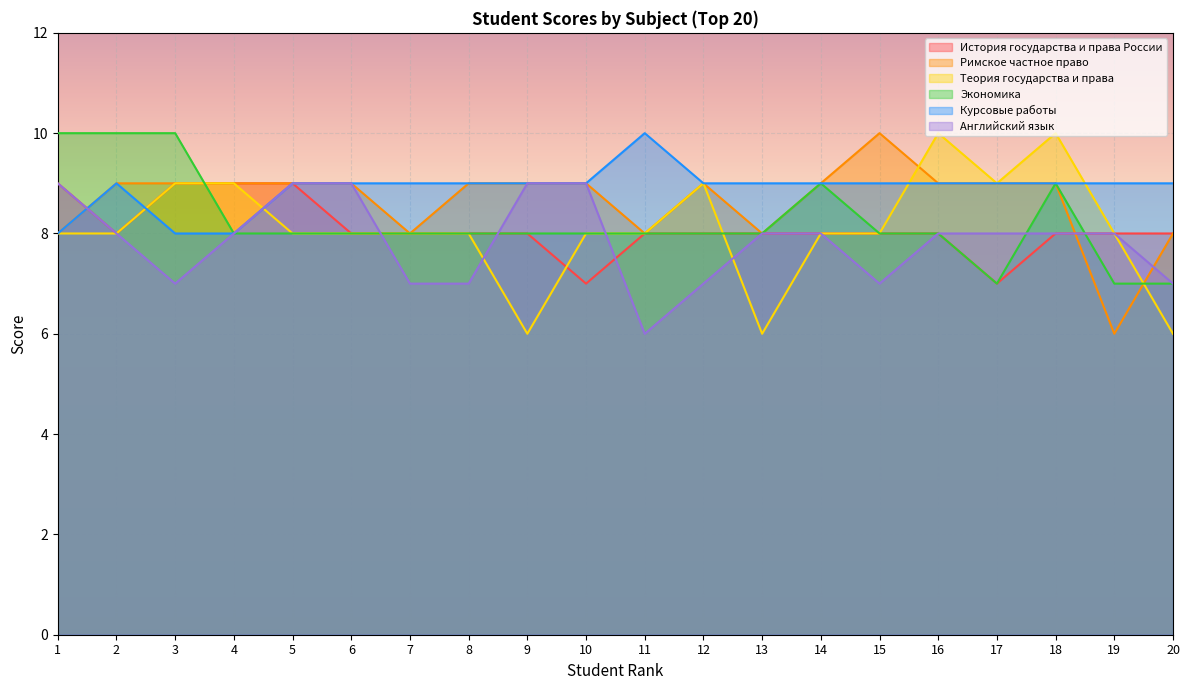

At which label does Римское частное право reach its minimum?

19